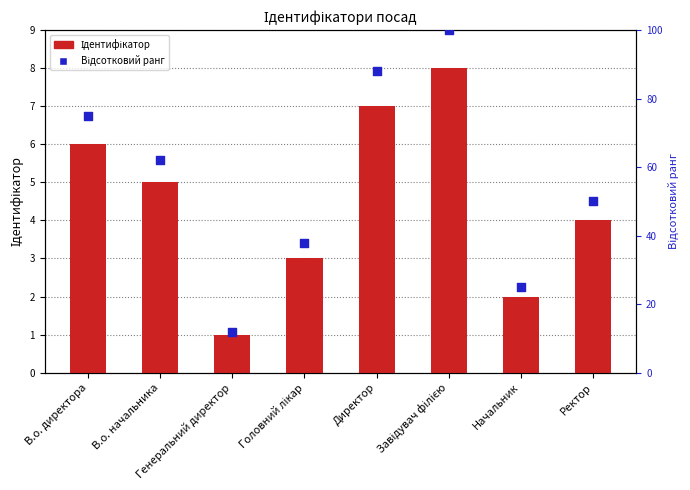

Which series reaches the maximum Y coordinate?

Відсотковий ранг